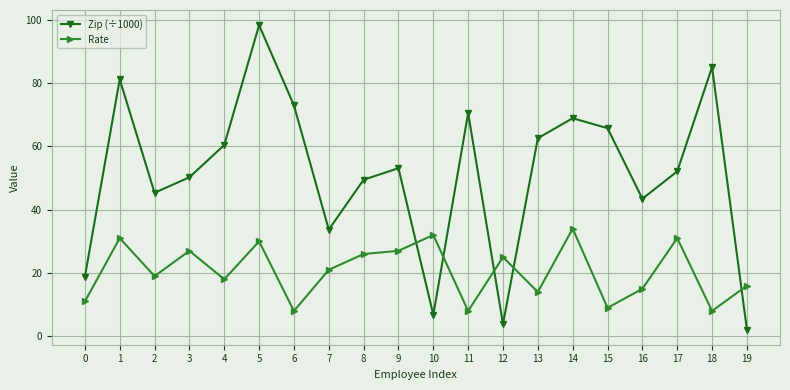

The Zip (÷1000) series shows 26.6 at 18. True or false?

False